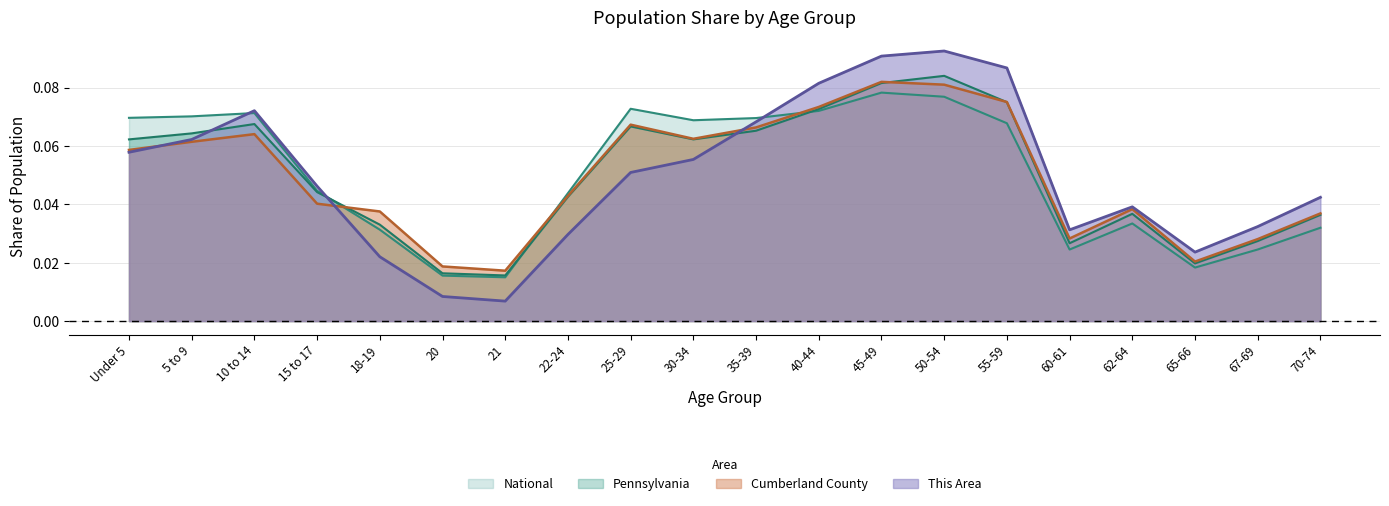

At which label does Pennsylvania reach its peak?

50-54